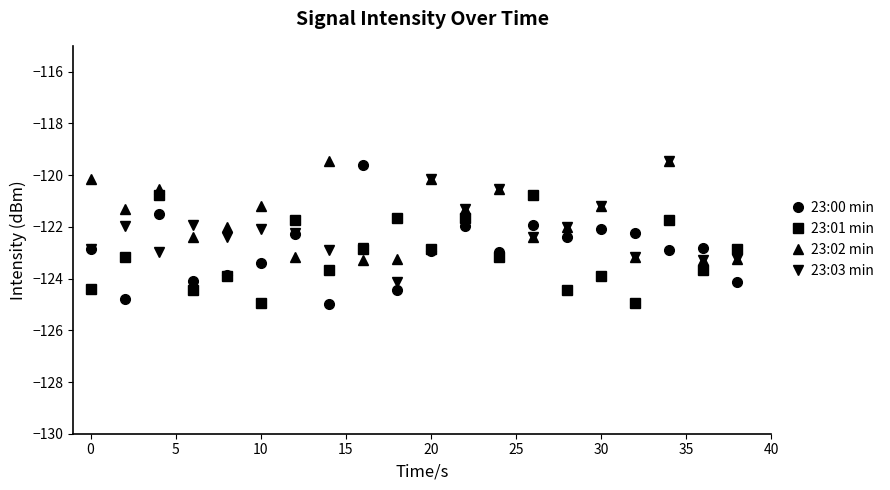

Which series ends up on top after the final intersection of 23:02 min and 23:00 min?

23:02 min